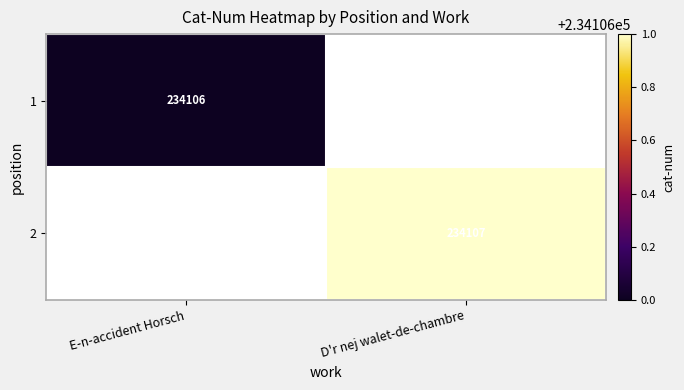

At which category does the chart reach its peak across all series?

D'r nej walet-de-chambre